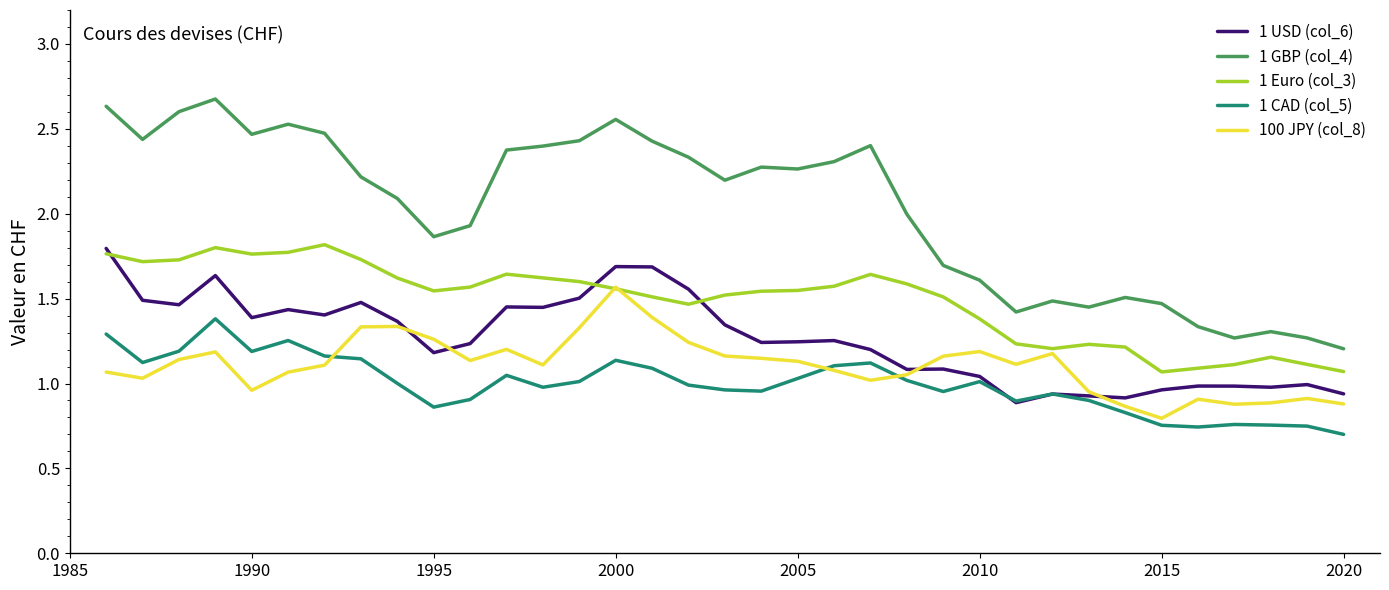

True or false: 1 CAD (col_5) and 1 GBP (col_4) cross at least once.

False